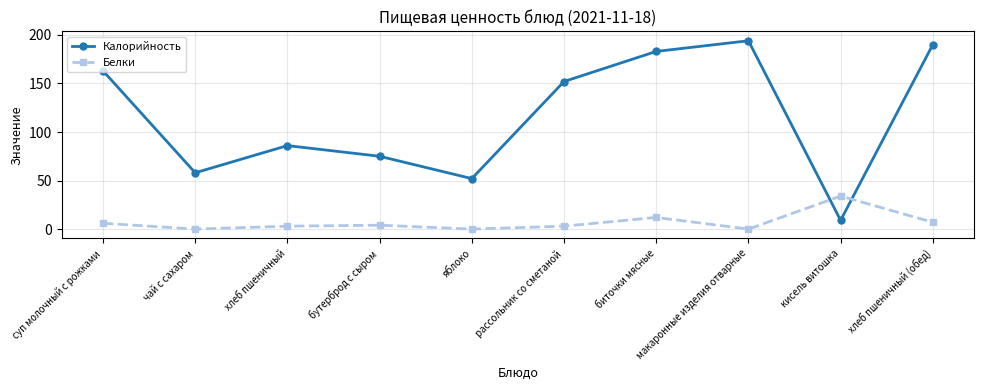

Is the value of Калорийность at биточки мясные greater than the value of Белки at рассольник со сметаной?

Yes